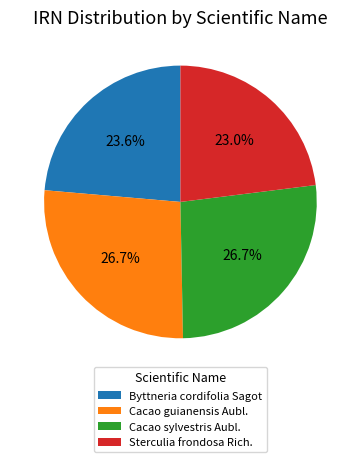

Is there any slice that represents more than half of the pie?

No